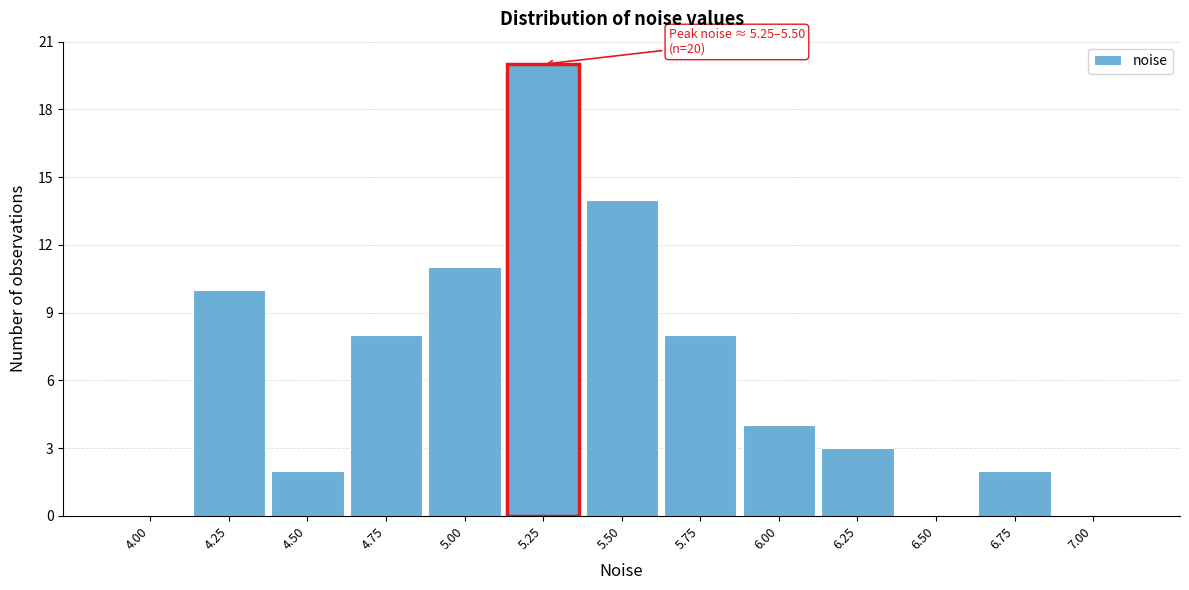

Reading right to left, list all the values displayed in this chart.

7.00=0	6.75=2	6.50=0	6.25=3	6.00=4	5.75=8	5.50=14	5.25=20	5.00=11	4.75=8	4.50=2	4.25=10	4.00=0